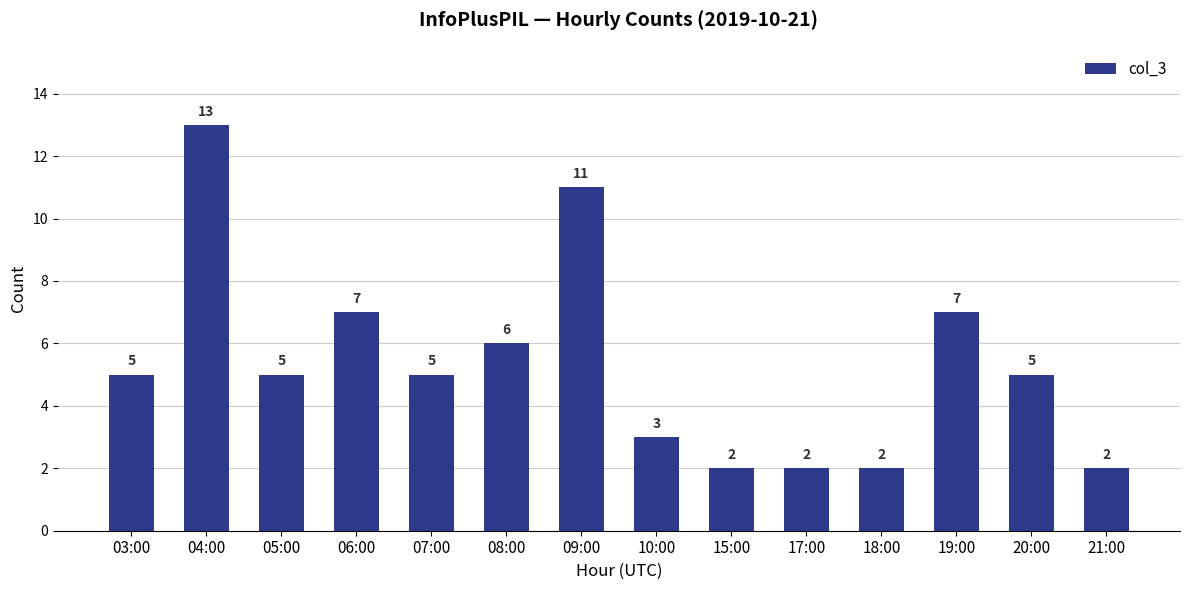

The value at 19:00 is 7. True or false?

True